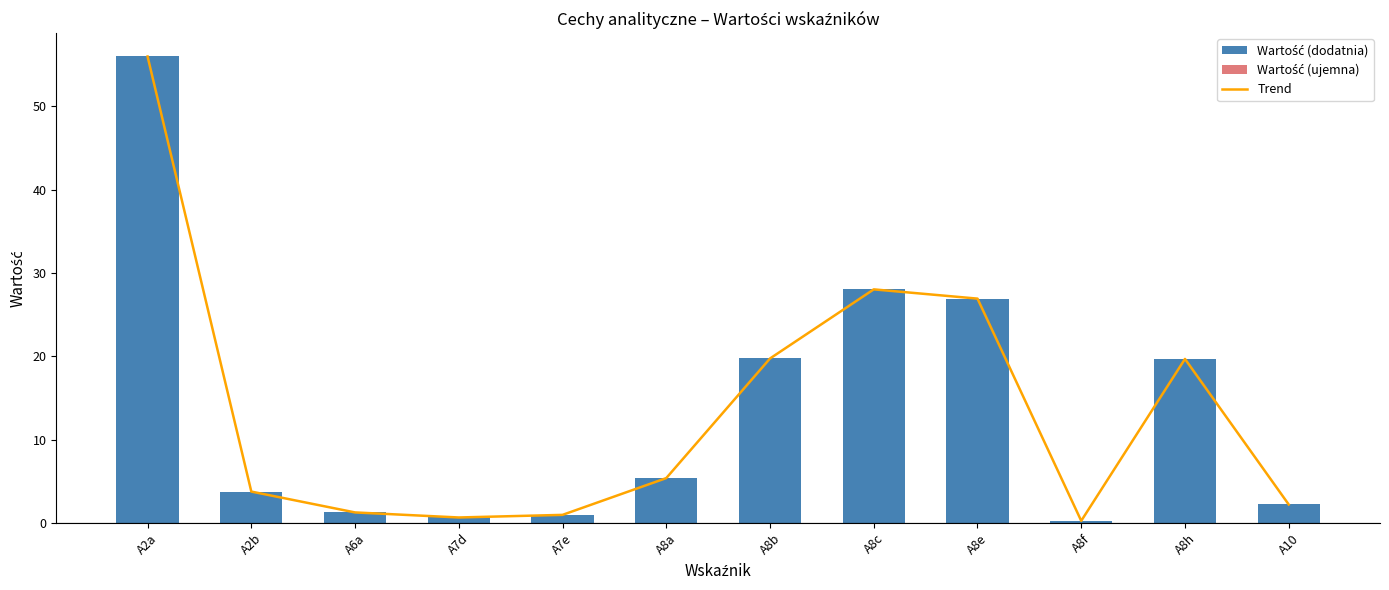

How many bars are there in total?

12